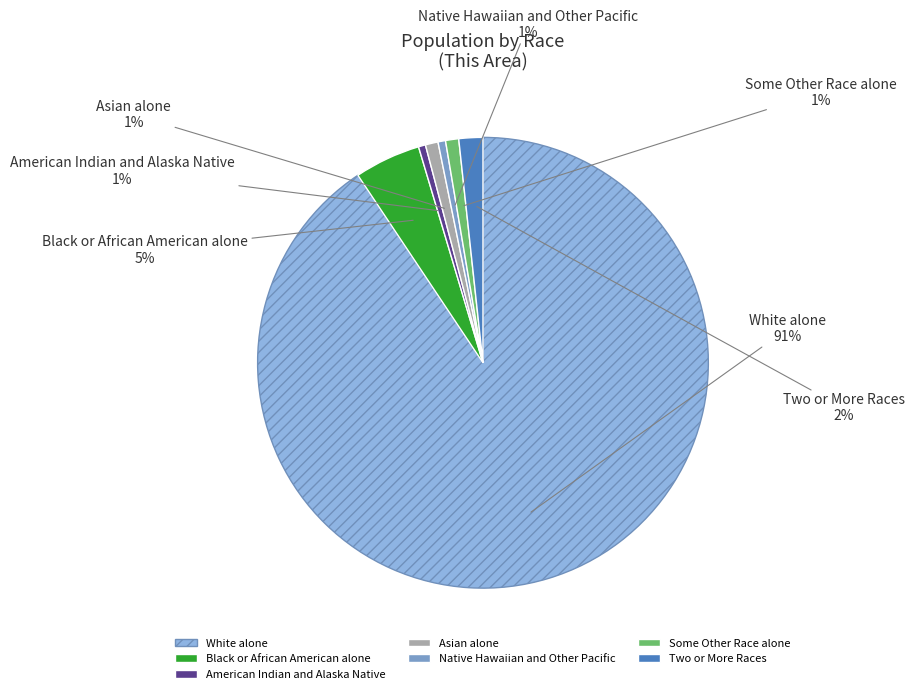

Which has a higher value, White alone or Two or More Races?

White alone